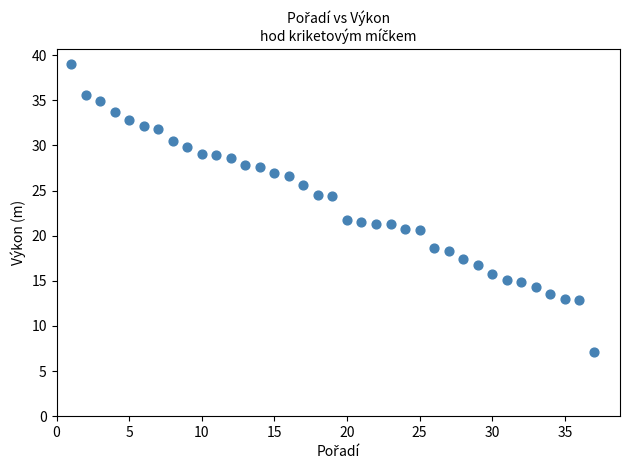

What is the range of X values (max minus min)?

36.0